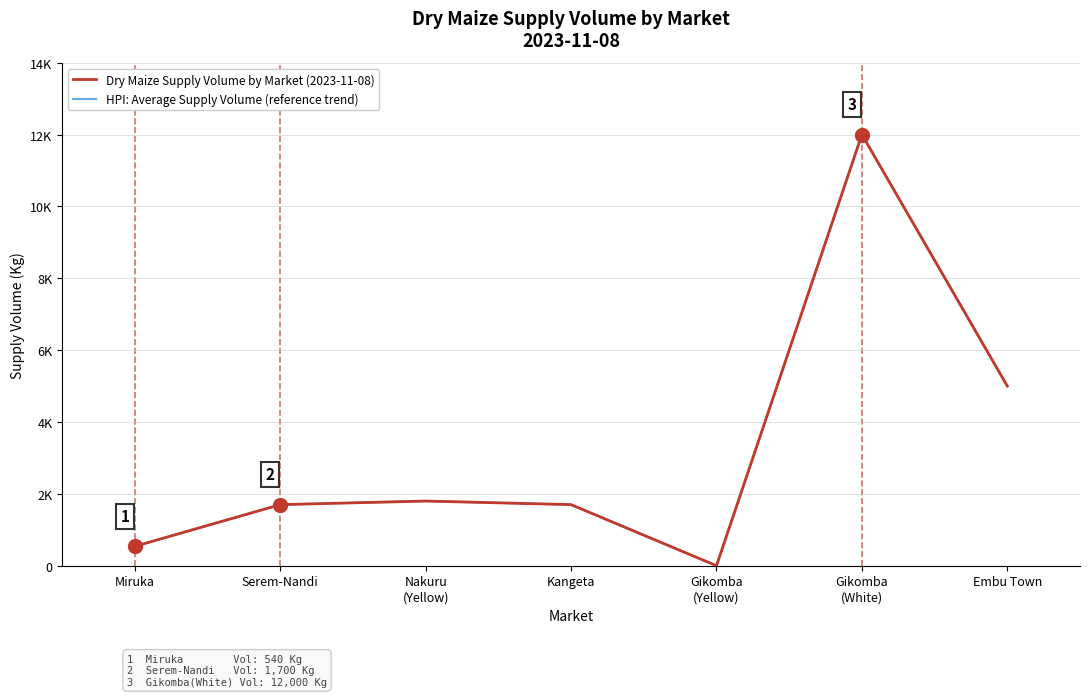

Reading left to right, what are all the values shown in this chart?

Dry Maize Supply Volume by Market (2023-11-08): 540	1700	1800	1700	0	12000	5000
HPI: Average Supply Volume (reference trend): 540	1700	1800	1700	0	12000	5000